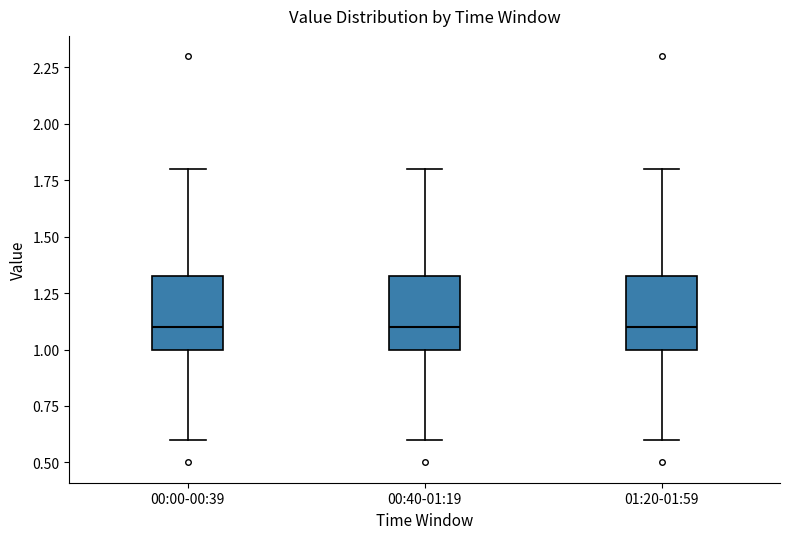

Reading left to right, transcribe this box plot: for each box, give where its median line is, the range the box spans, and where its two whiskers end, as read against the y-axis. The values are not printed on the chart, so give them approximately, as read against the axis.

00:00-00:39: median 1.10, box 1.00 to 1.35, whiskers 0.60 to 1.80
00:40-01:19: median 1.10, box 1.00 to 1.35, whiskers 0.60 to 1.80
01:20-01:59: median 1.10, box 1.00 to 1.35, whiskers 0.60 to 1.80